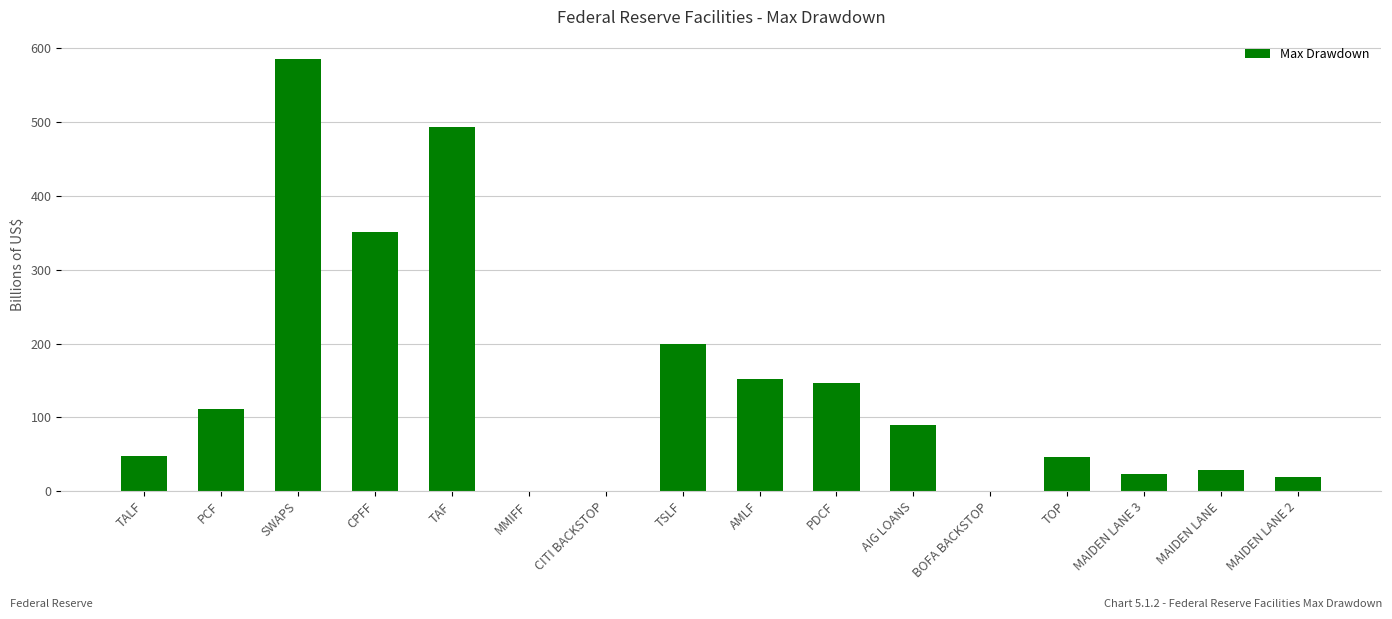

The chart shows a value of 111 at PCF. True or false?

True